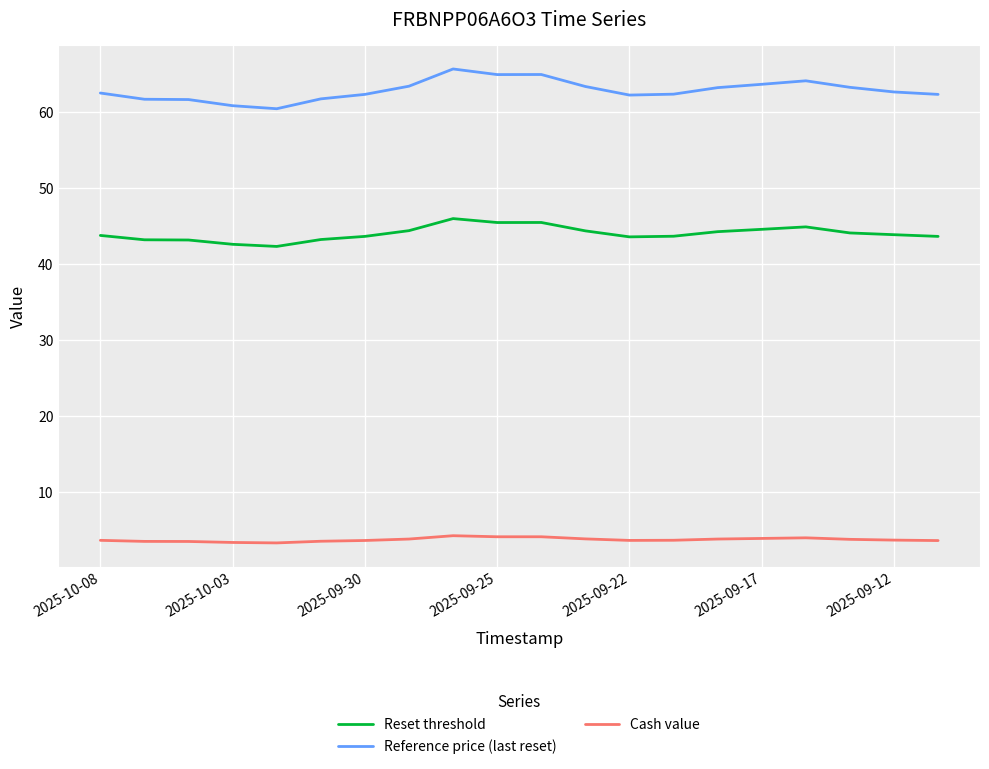

What is the sum of all Cash value values?

73.9